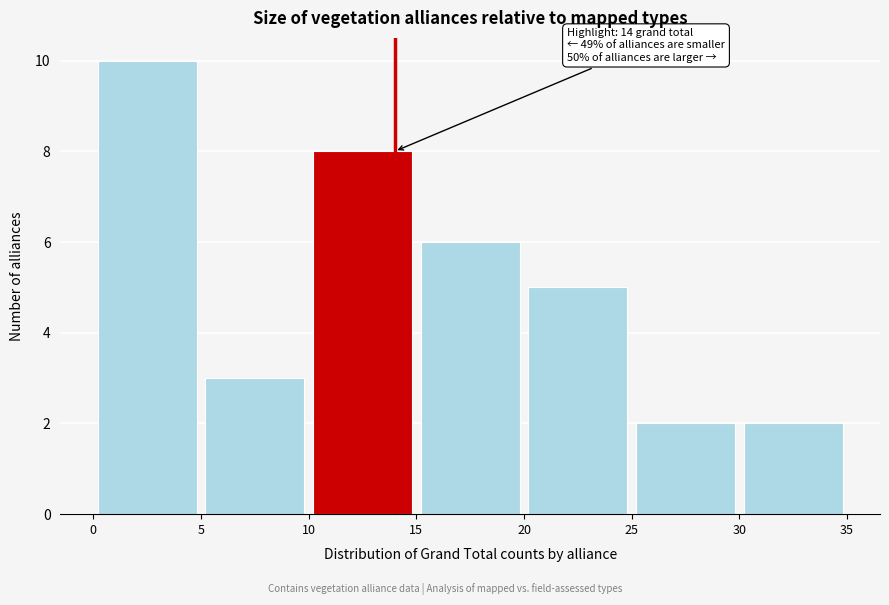

Over which range of the x-axis is the bar tallest?

0 to 5